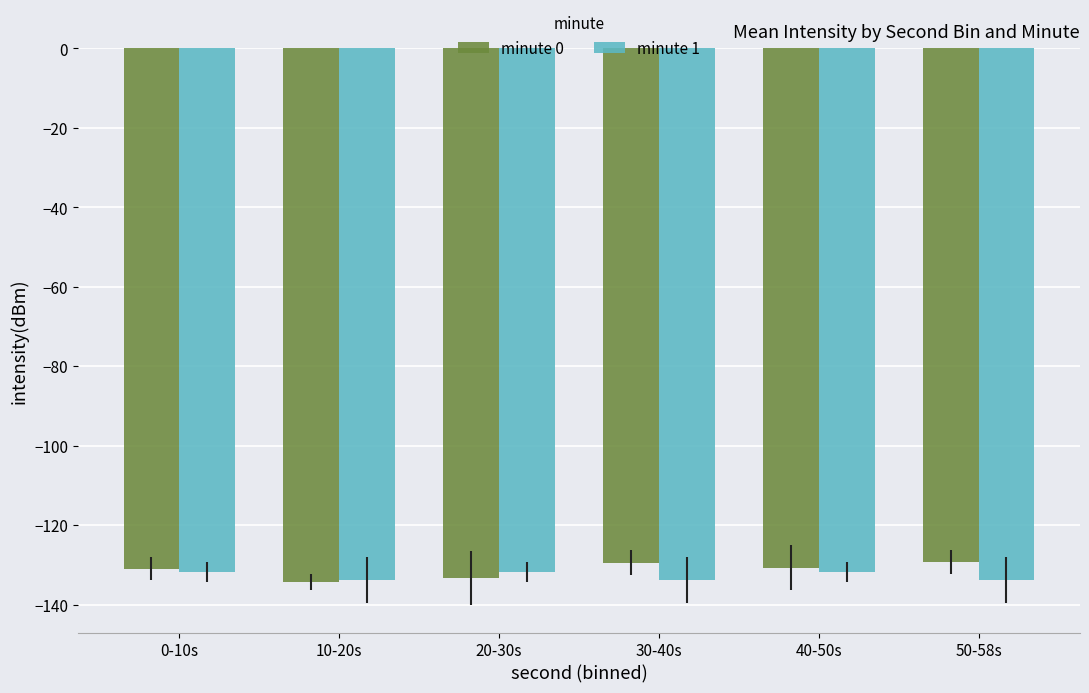

The minute 0 series shows -171.2 at 30-40s. True or false?

False